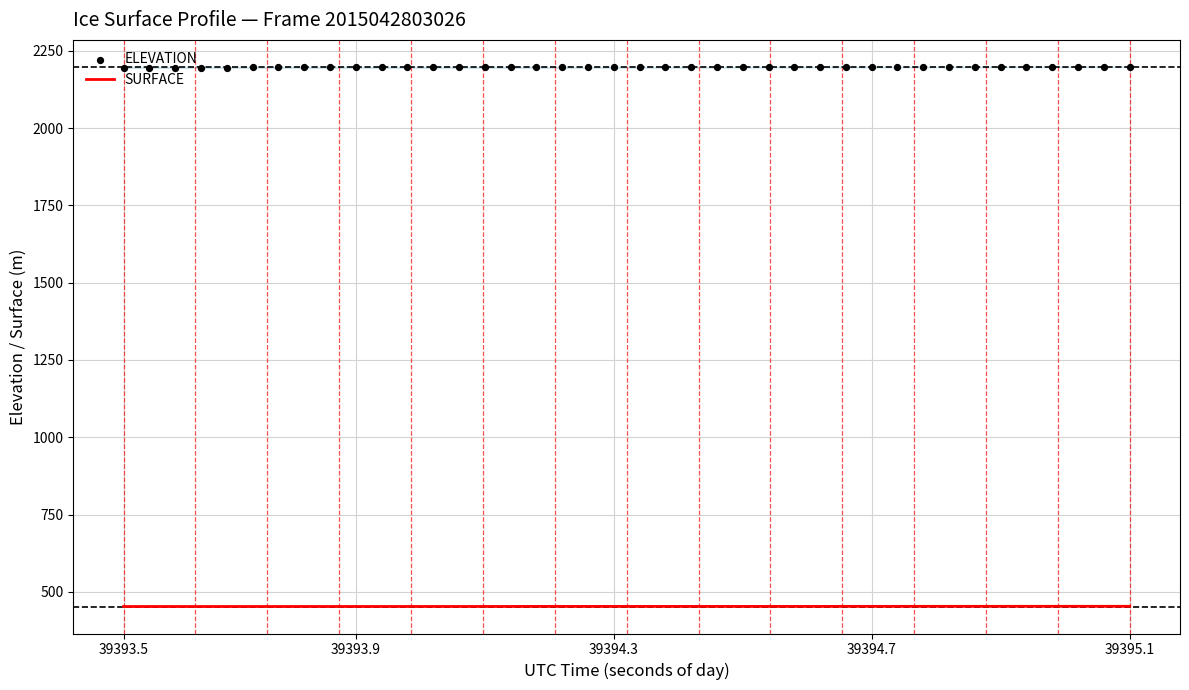

Which series has the largest total across all categories?

ELEVATION